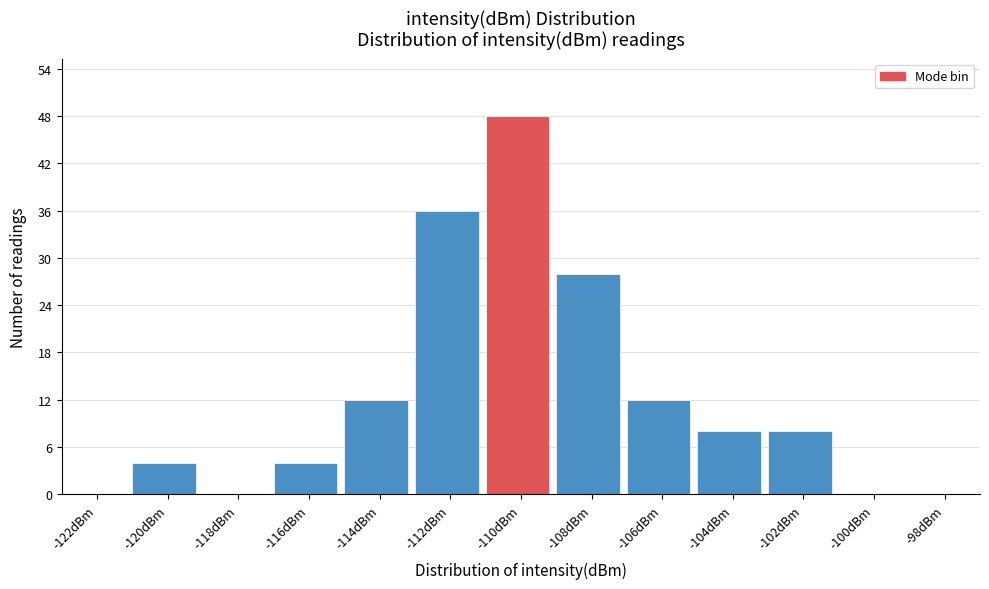

Reading right to left, transcribe all the data shown in this chart.

-98dBm=0	-100dBm=0	-102dBm=8	-104dBm=8	-106dBm=12	-108dBm=28	-110dBm=48	-112dBm=36	-114dBm=12	-116dBm=4	-118dBm=0	-120dBm=4	-122dBm=0